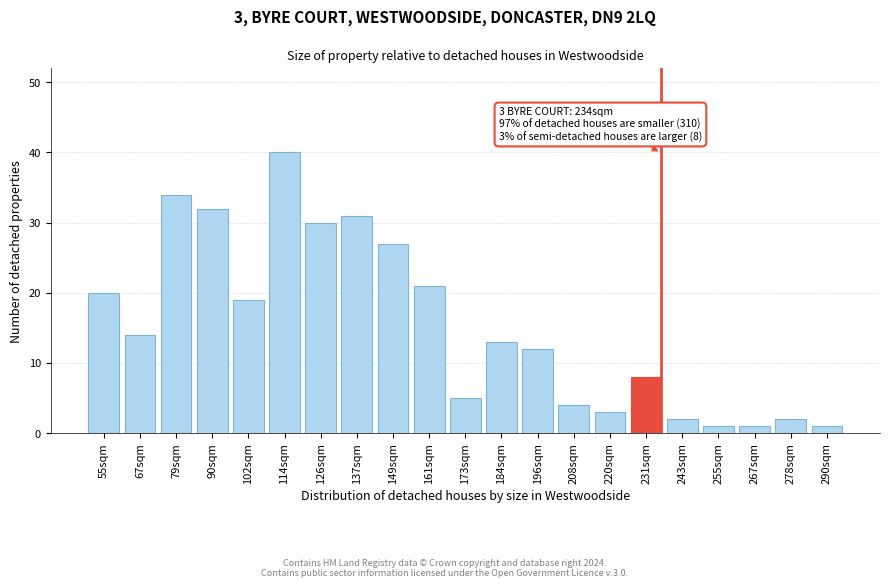

Reading left to right, list all the values displayed in this chart.

20	14	34	32	19	40	30	31	27	21	5	13	12	4	3	8	2	1	1	2	1